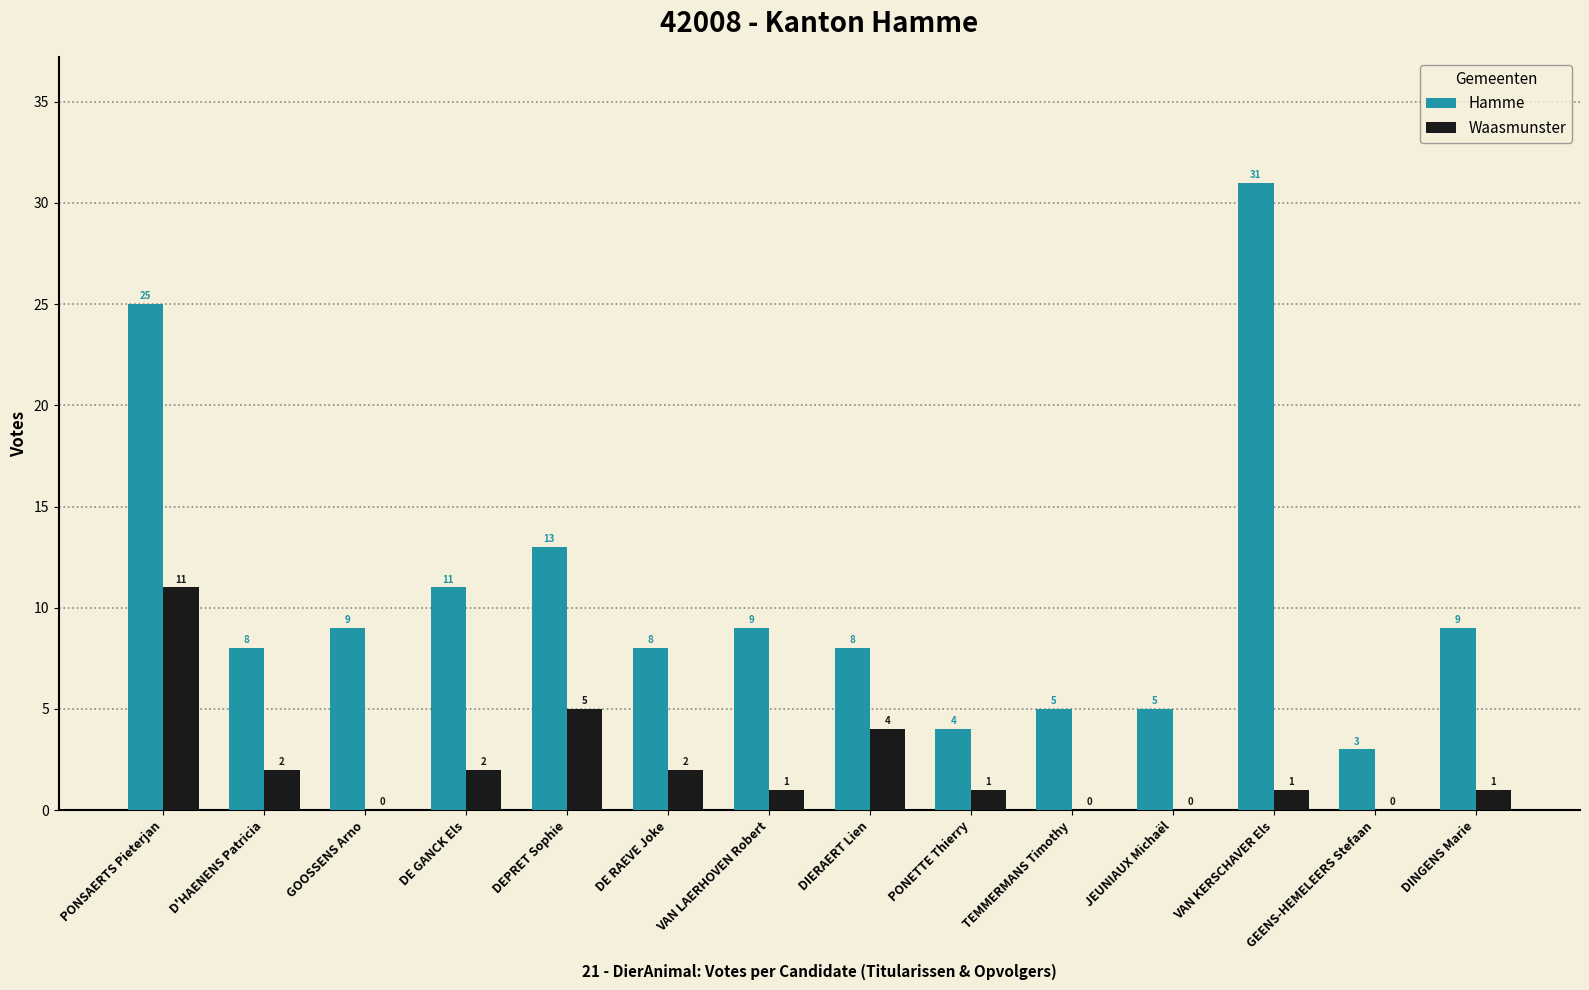

Between TEMMERMANS Timothy and VAN KERSCHAVER Els, which series saw the biggest shift?

Hamme